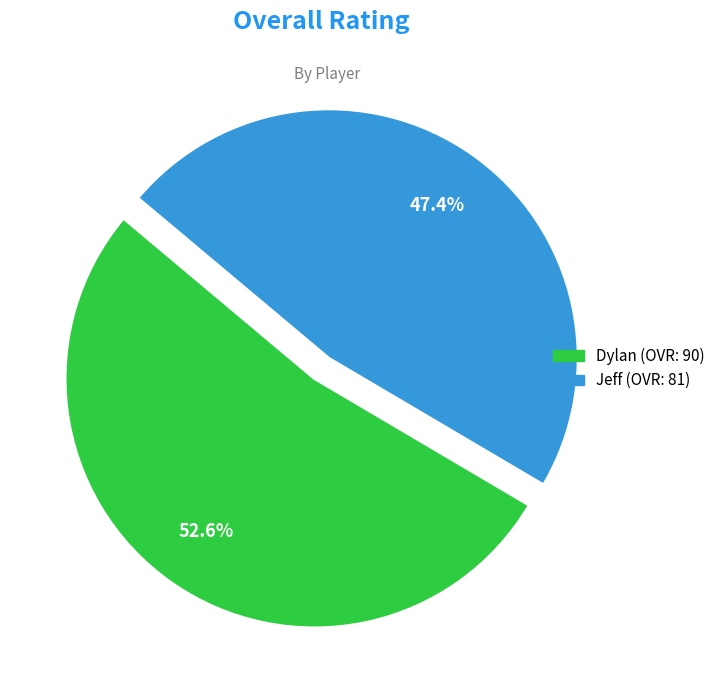

Is the sum of Dylan and Jeff greater than half?

Yes